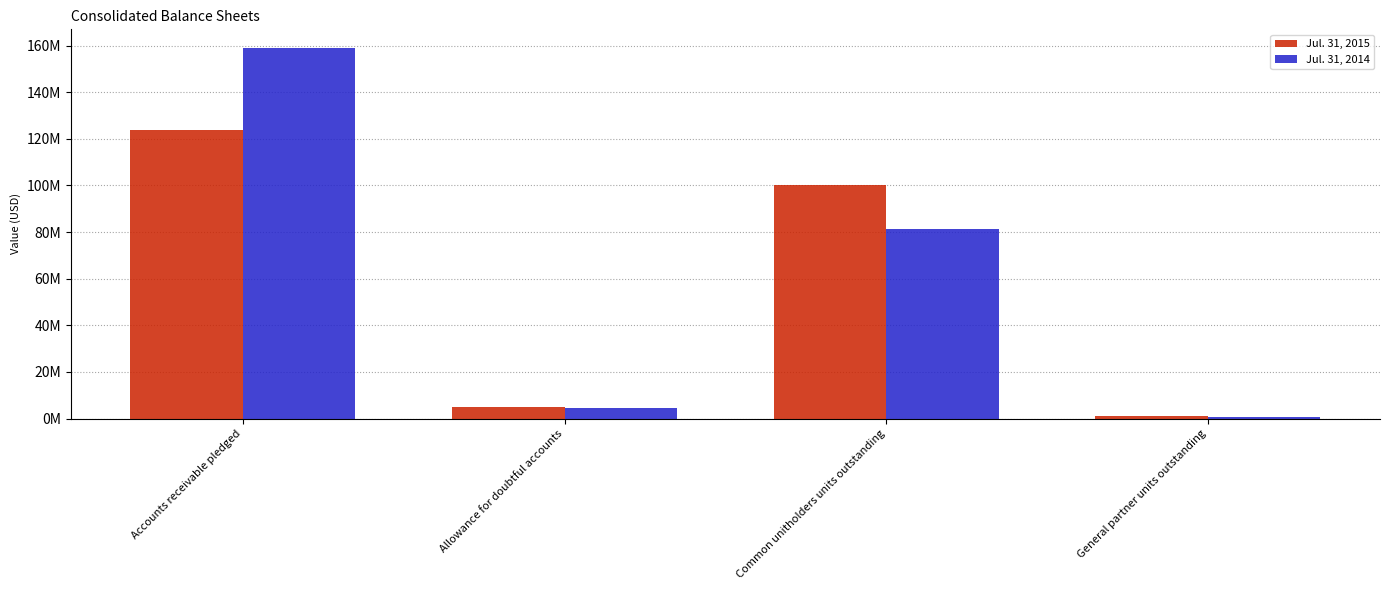

What is the minimum value for Jul. 31, 2015?

1013907